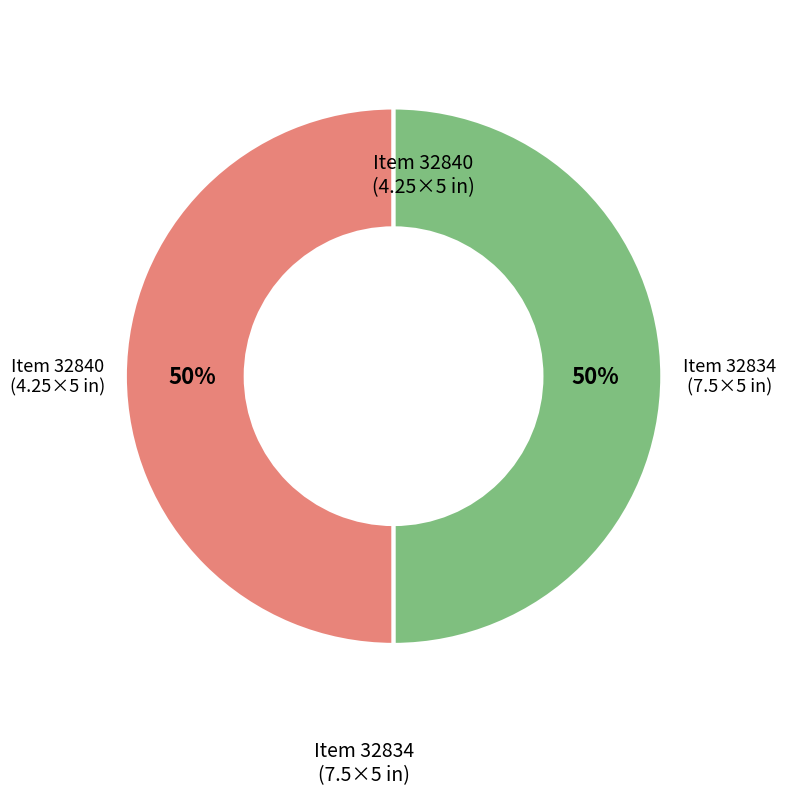

To the nearest percent, what is the average slice percentage?

50%